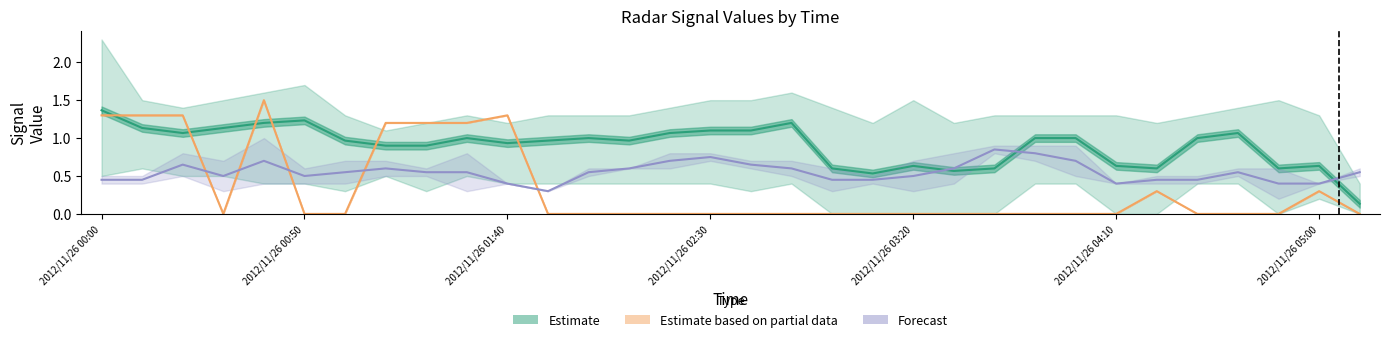

Does the chart have visible grid lines?

No